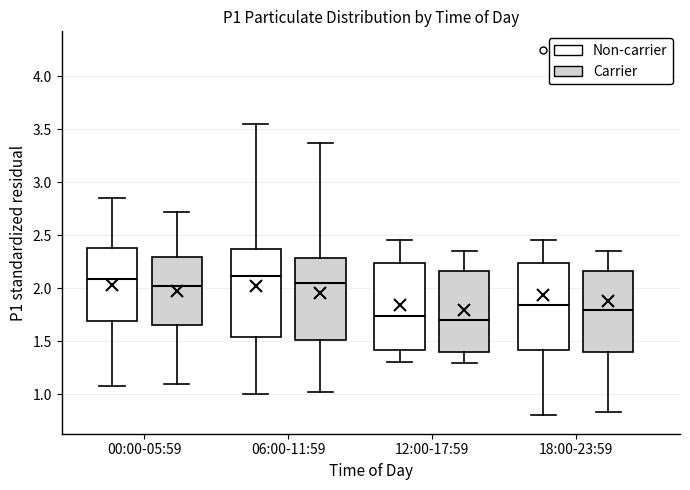

Reading left to right, transcribe this box plot: for each box, give where its median line is, the range the box spans, and where its two whiskers end, as read against the y-axis. The values are not printed on the chart, so give them approximately, as read against the axis.

00:00-05:59 (Non-carrier): median 2.10, box 1.70 to 2.40, whiskers 1.10 to 2.85
00:00-05:59 (Carrier): median 2.00, box 1.65 to 2.30, whiskers 1.10 to 2.70
06:00-11:59 (Non-carrier): median 2.10, box 1.55 to 2.35, whiskers 1.00 to 3.55
06:00-11:59 (Carrier): median 2.05, box 1.50 to 2.30, whiskers 1.00 to 3.35
12:00-17:59 (Non-carrier): median 1.75, box 1.40 to 2.25, whiskers 1.30 to 2.45
12:00-17:59 (Carrier): median 1.70, box 1.40 to 2.15, whiskers 1.30 to 2.35
18:00-23:59 (Non-carrier): median 1.85, box 1.40 to 2.25, whiskers 0.80 to 2.45
18:00-23:59 (Carrier): median 1.80, box 1.40 to 2.15, whiskers 0.85 to 2.35